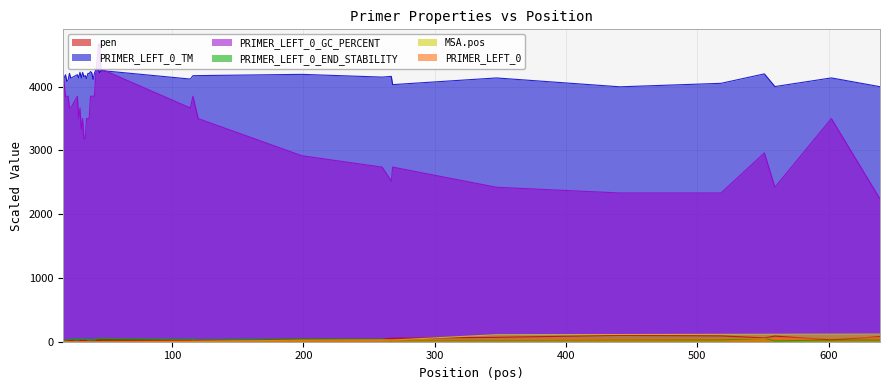

At how many categories does at least one series exceed 319?

40